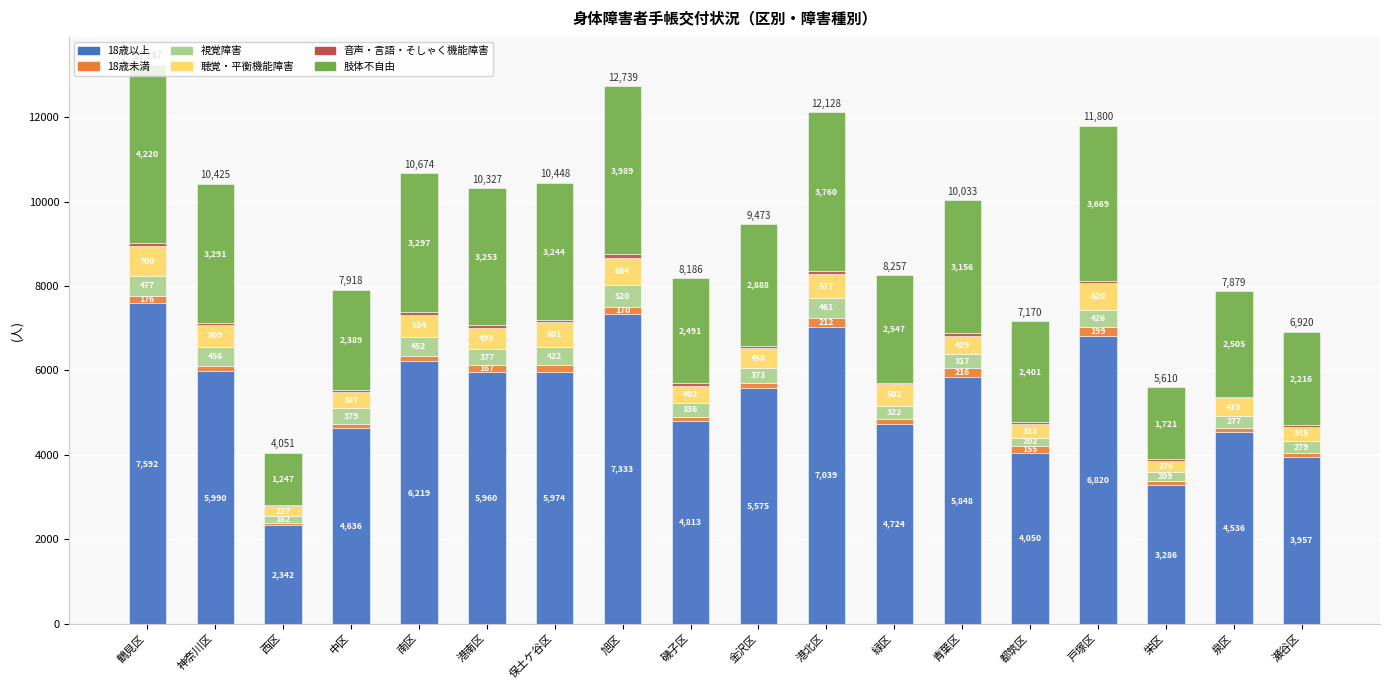

What is the average value of the 18歳以上 series?

5372